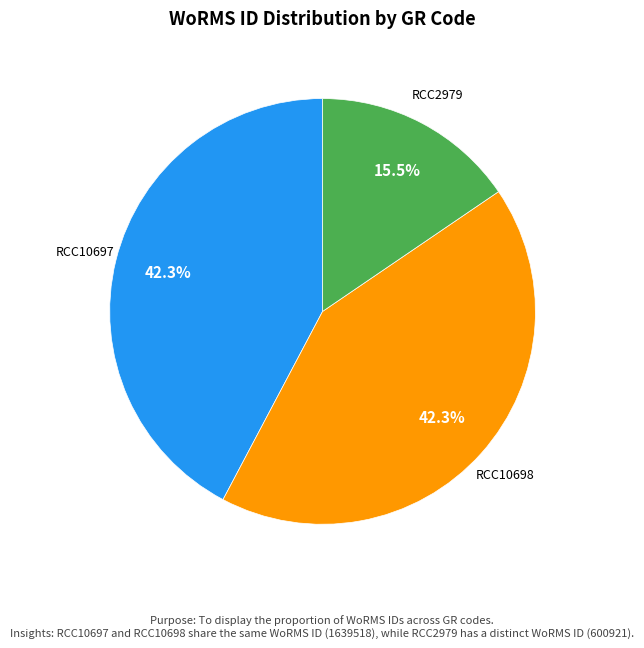

Is there any slice that represents more than half of the pie?

No